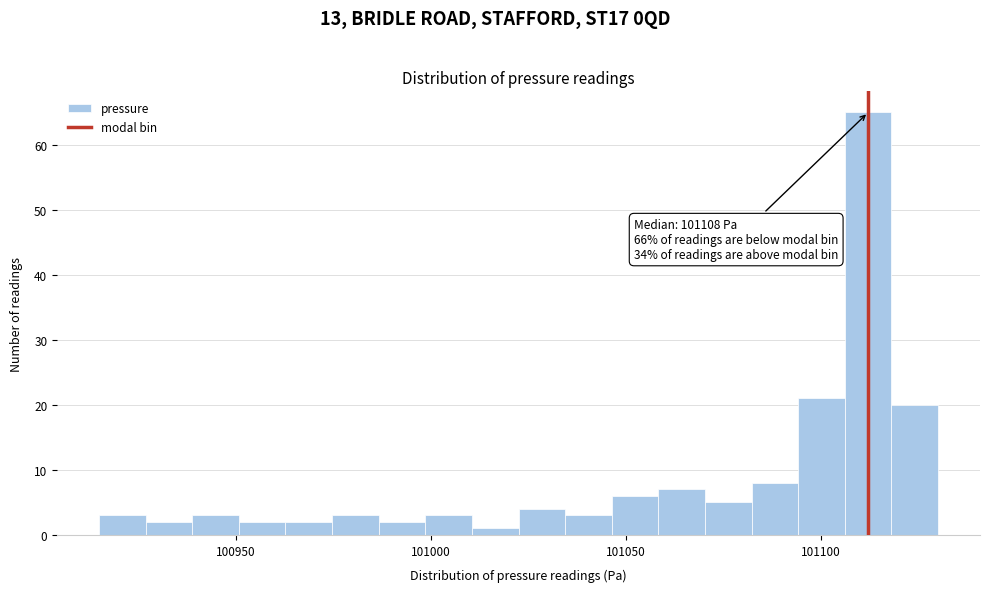

Read against the x-axis, roughly where is the centre of the tallest bar?

101110